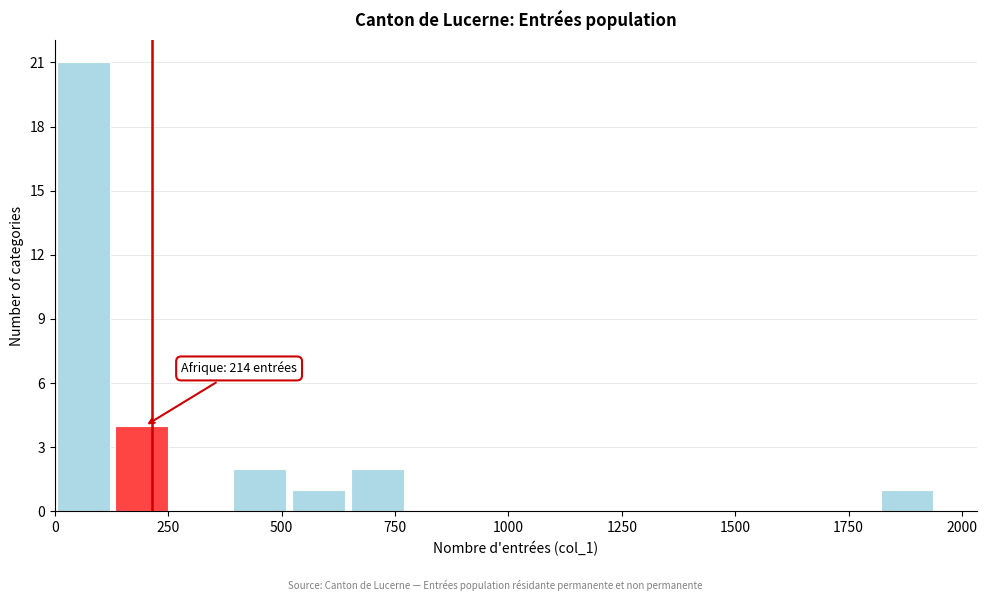

Read against the x-axis, roughly where is the centre of the tallest bar?

50